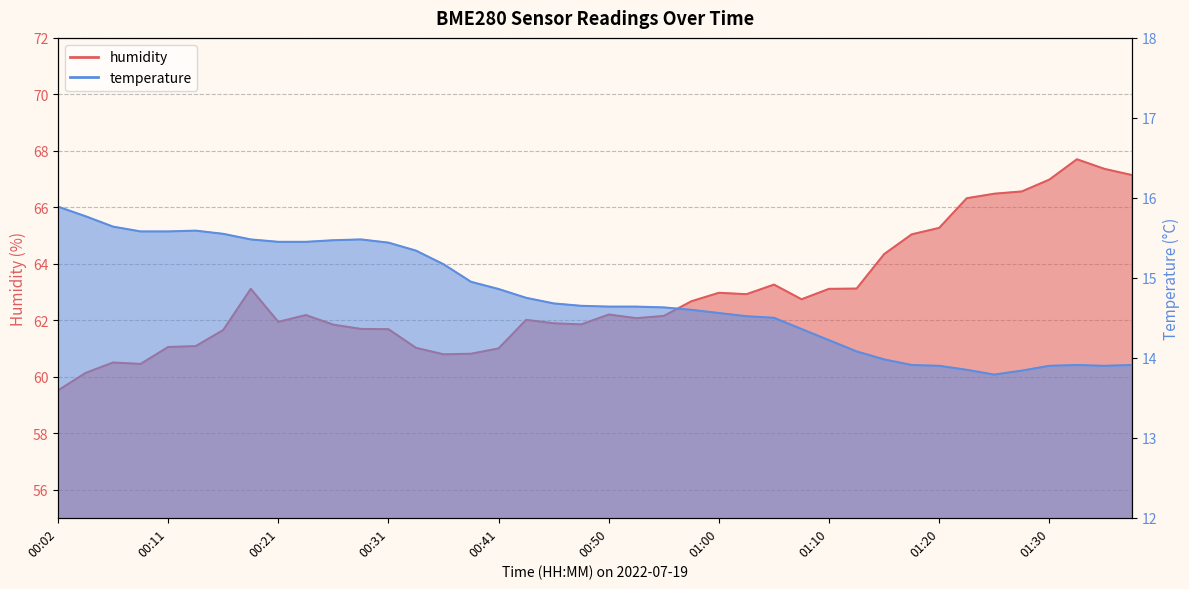

What is the lowest value of the humidity series?

59.5